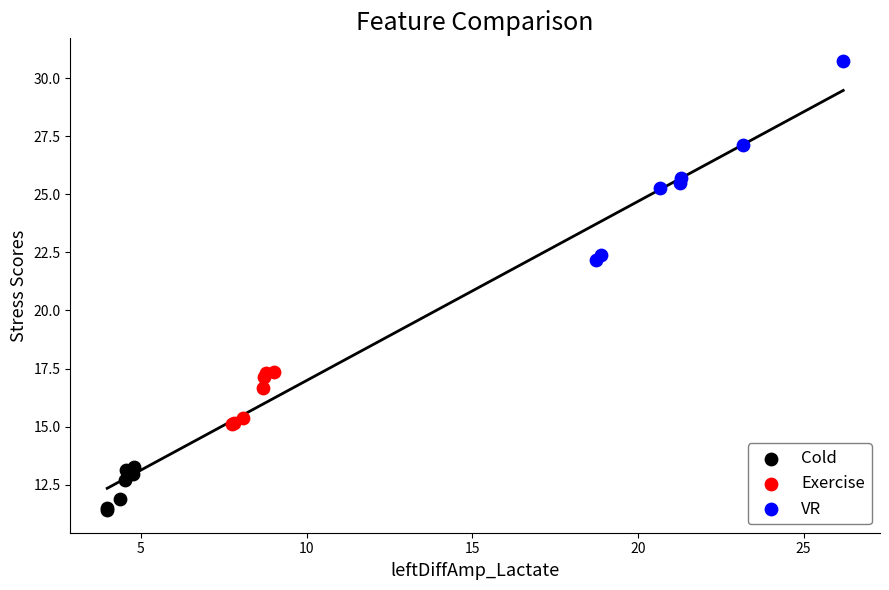

Which series reaches the maximum Y coordinate?

VR